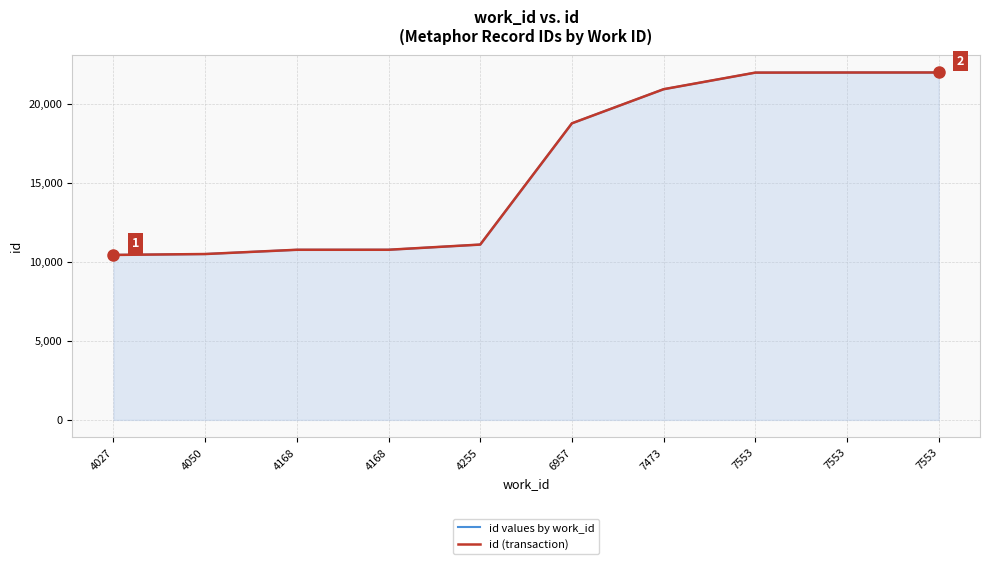

Between 4027 and 7553, which series saw the biggest shift?

id values by work_id